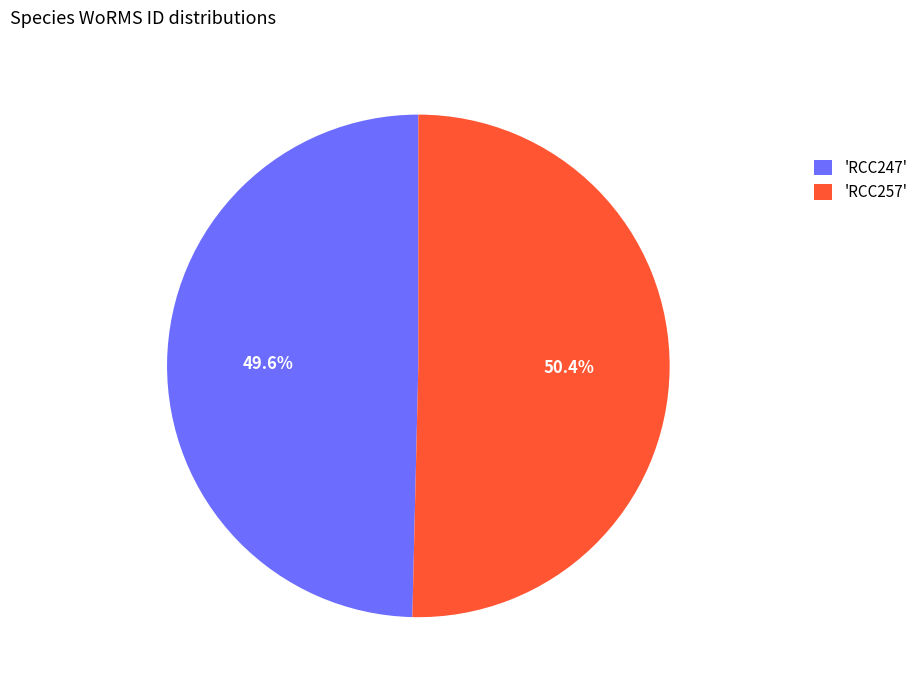

Rank the categories by value from lowest to highest.

'RCC247', 'RCC257'